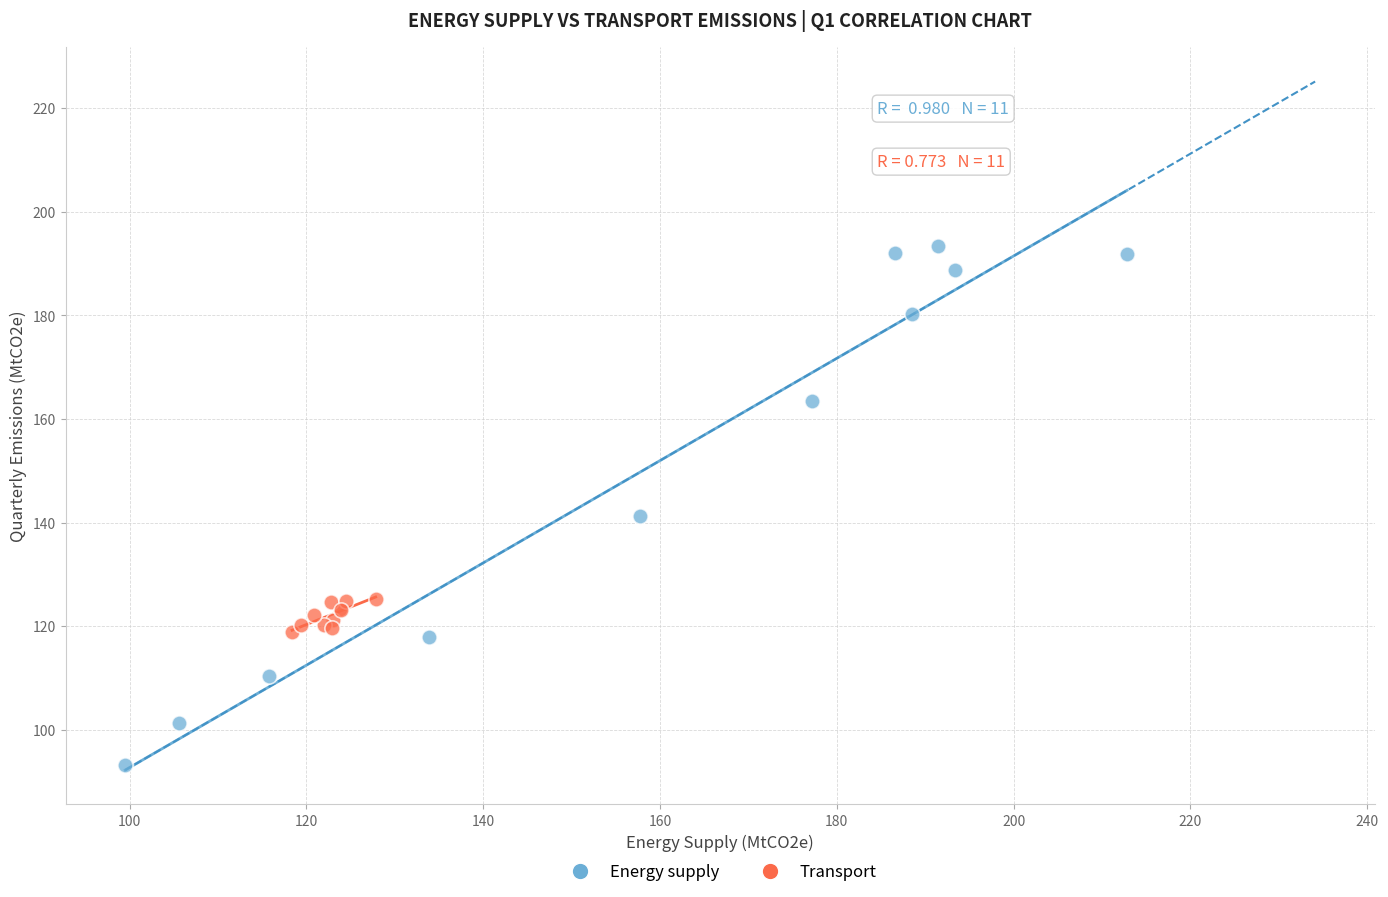

Which series reaches the minimum Y coordinate?

Energy supply